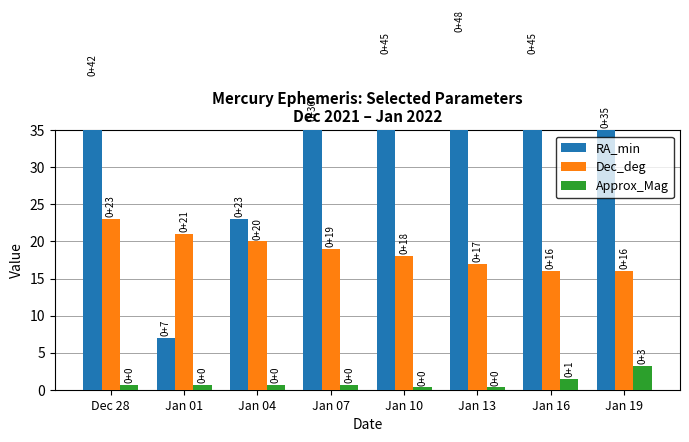

Between Dec 28 and Jan 19, which series saw the biggest shift?

RA_min